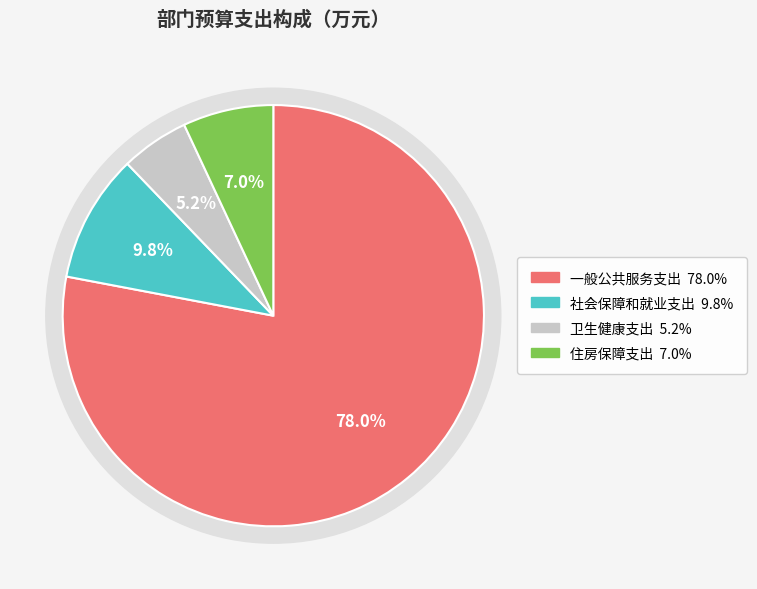

What is the total percentage of 一般公共服务支出 and 社会保障和就业支出?

87.8%